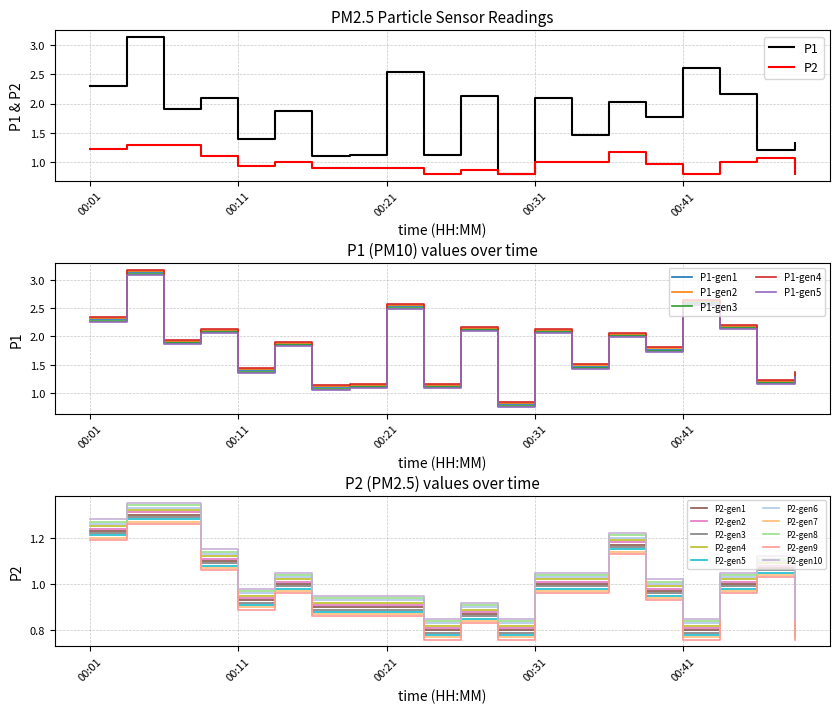

Where is the first local maximum for P2?

5